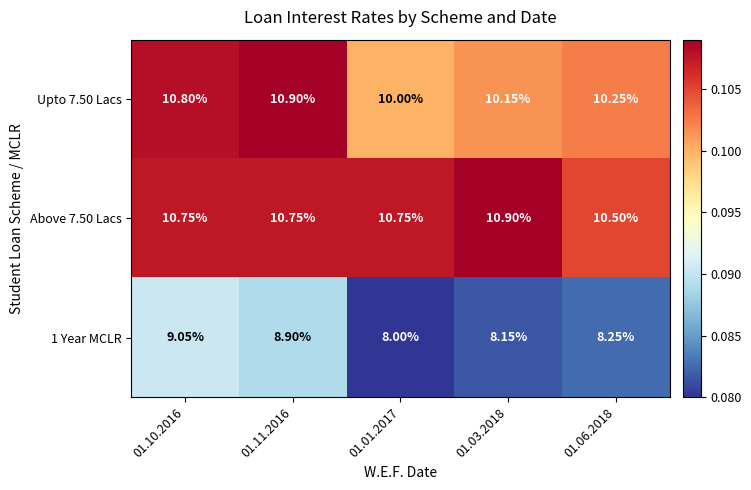

Is the value of Above 7.50 Lacs at 01.01.2017 greater than the value of Upto 7.50 Lacs at 01.01.2017?

Yes